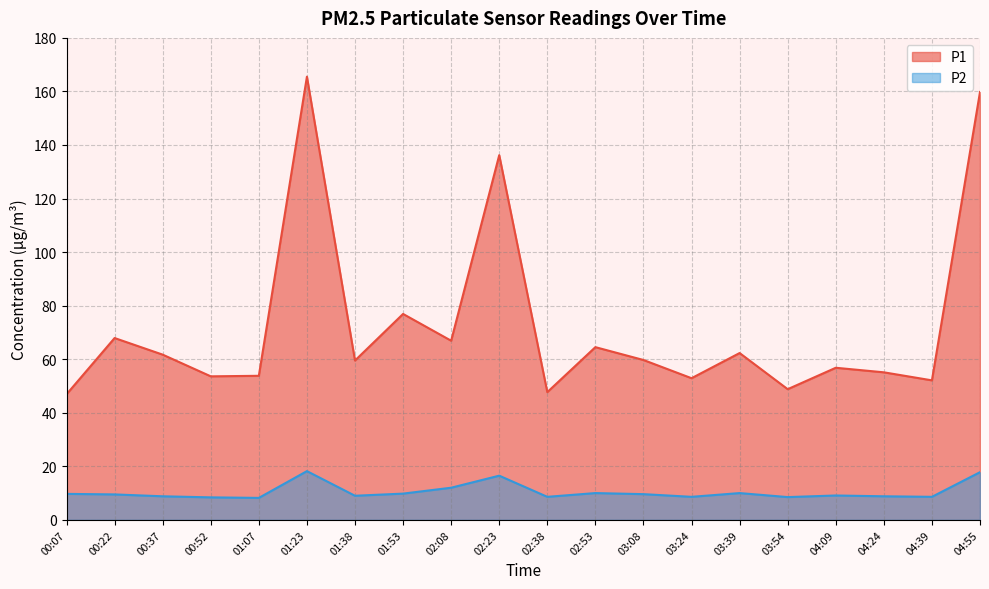

Reading left to right, what are all the values shown in this chart?

P1: 46.9	67.9	61.7	53.6	53.8	165.5	59.5	76.9	66.9	136.2	47.7	64.5	59.7	52.9	62.3	48.8	56.8	55.1	52.1	159.8
P2: 9.7	9.5	8.8	8.4	8.2	18.2	9.0	9.8	12.0	16.5	8.6	10.0	9.6	8.6	10.0	8.5	9.1	8.8	8.6	17.8